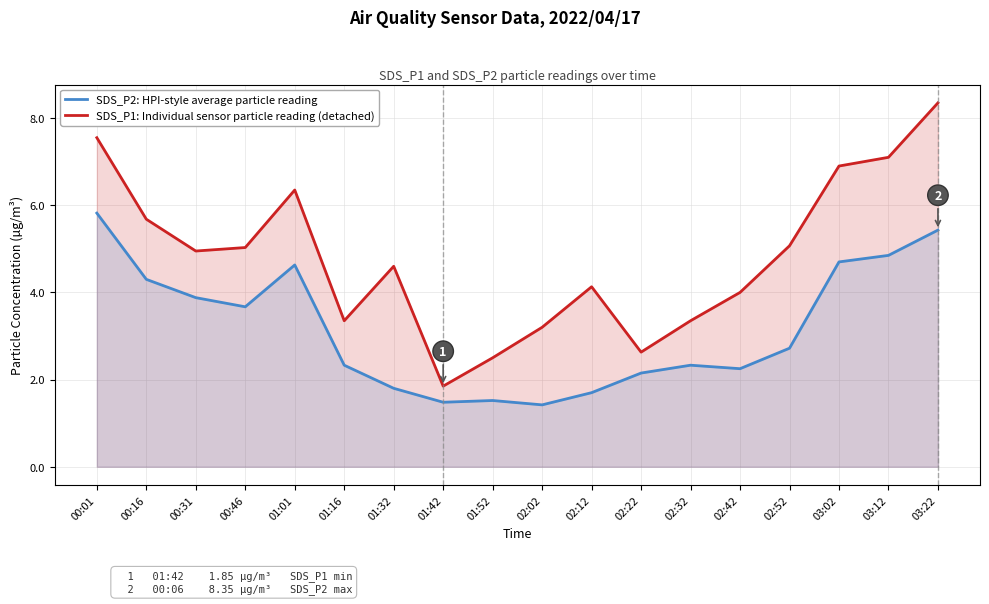

How many interior local valleys does the SDS_P2: HPI-style average particle reading series have?

4